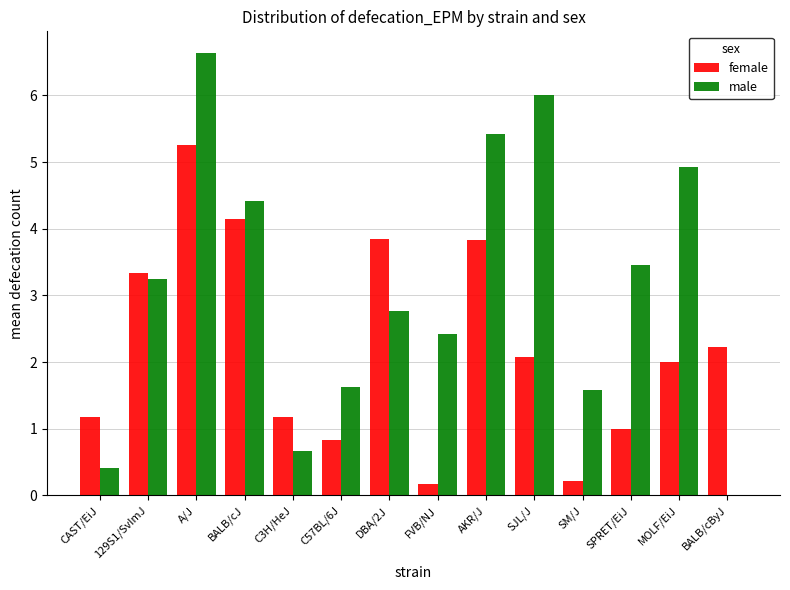

What are all the series names shown in the legend?

female, male